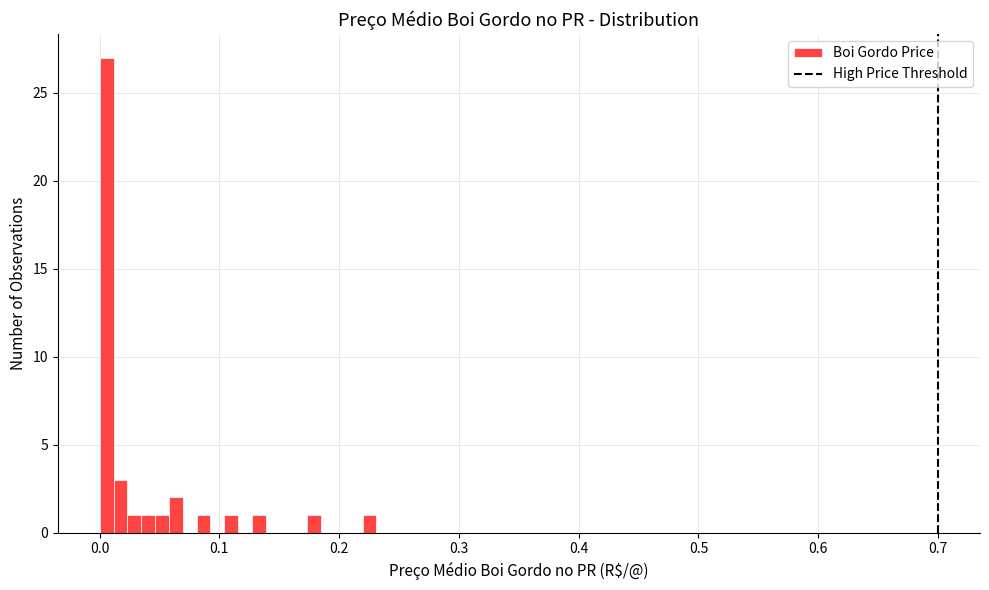

Read against the x-axis, roughly where is the centre of the tallest bar?

0.01